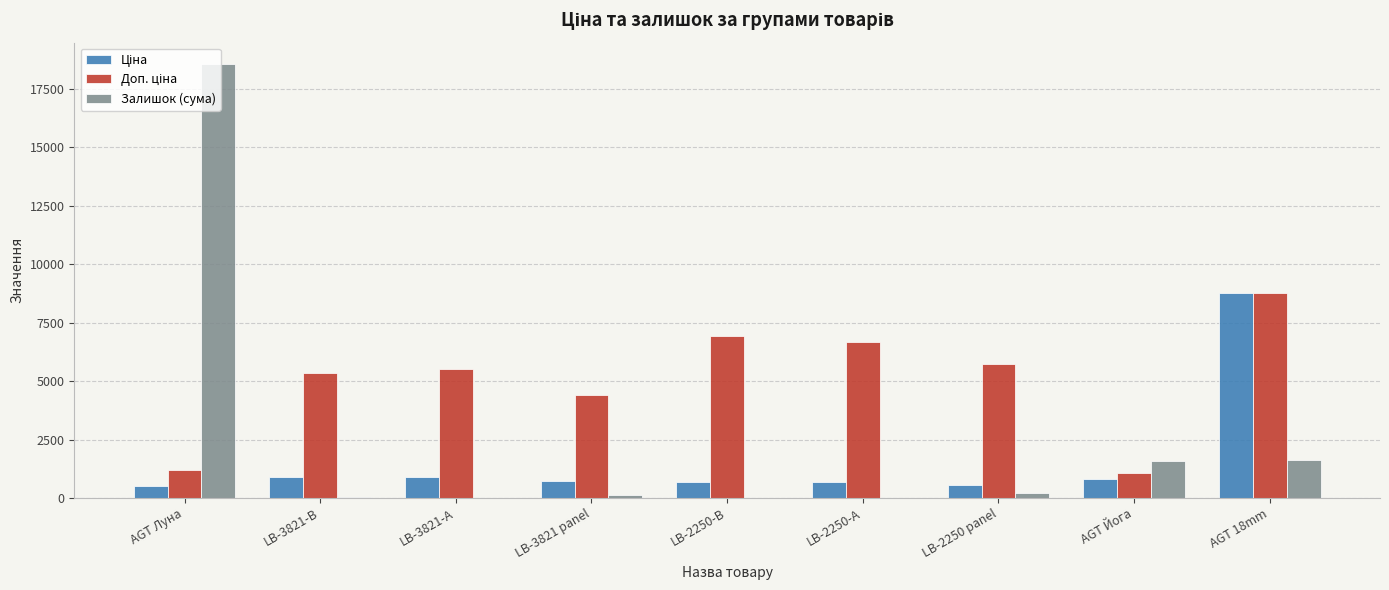

Which label corresponds to the largest value in the chart?

AGT Луна